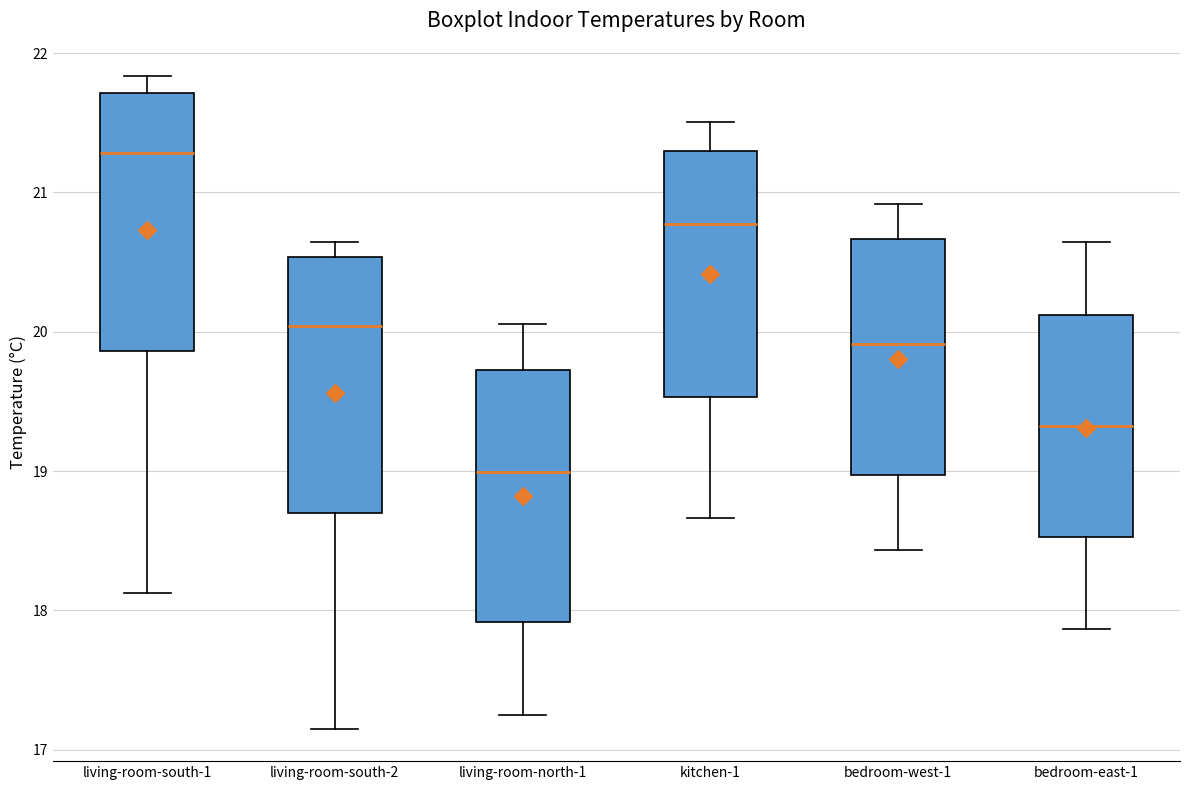

Reading left to right, transcribe this box plot: for each box, give where its median line is, the range the box spans, and where its two whiskers end, as read against the y-axis. The values are not printed on the chart, so give them approximately, as read against the axis.

living-room-south-1: median 21.3, box 19.9 to 21.7, whiskers 18.1 to 21.8
living-room-south-2: median 20.0, box 18.7 to 20.5, whiskers 17.2 to 20.6
living-room-north-1: median 19.0, box 17.9 to 19.7, whiskers 17.2 to 20.1
kitchen-1: median 20.8, box 19.5 to 21.3, whiskers 18.7 to 21.5
bedroom-west-1: median 19.9, box 19.0 to 20.7, whiskers 18.4 to 20.9
bedroom-east-1: median 19.3, box 18.5 to 20.1, whiskers 17.9 to 20.6